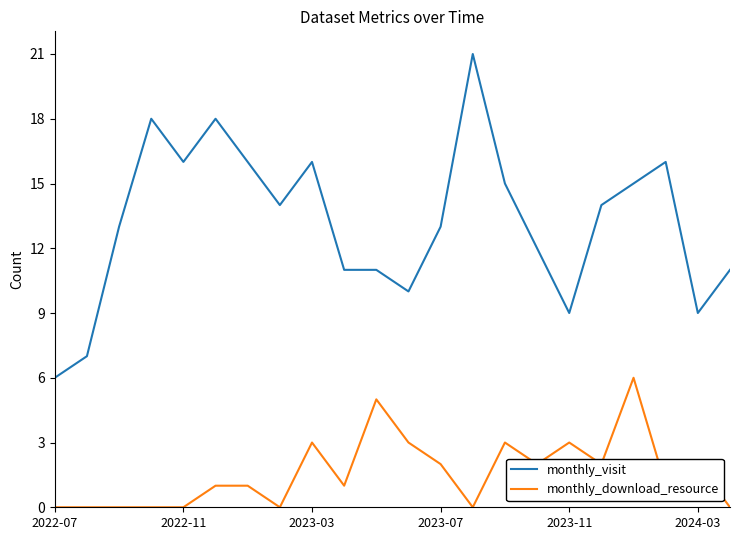

Which series has the largest total across all categories?

monthly_visit